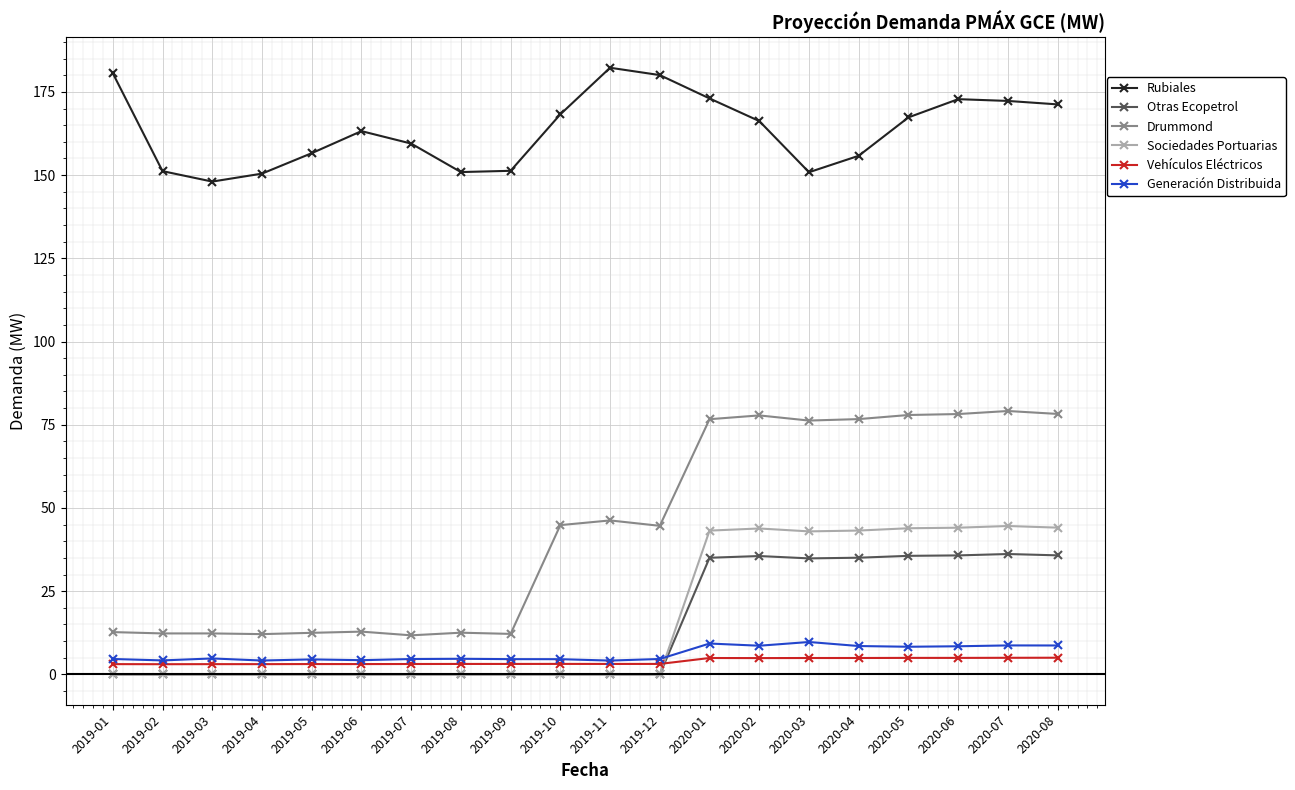

What are all the series names shown in the legend?

Rubiales, Otras Ecopetrol, Drummond, Sociedades Portuarias, Vehículos Eléctricos, Generación Distribuida